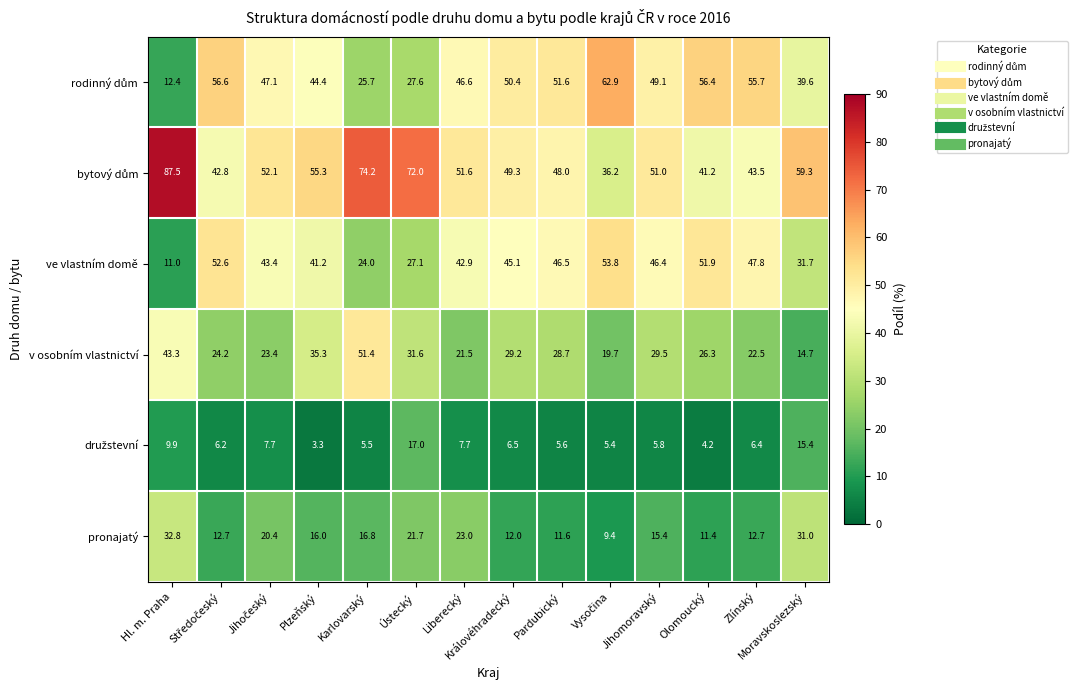

At which category does the chart reach its peak across all series?

Hl. m. Praha